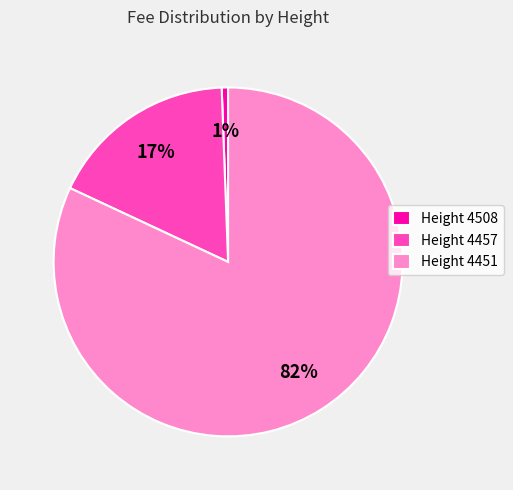

How many slices are in this pie chart?

3